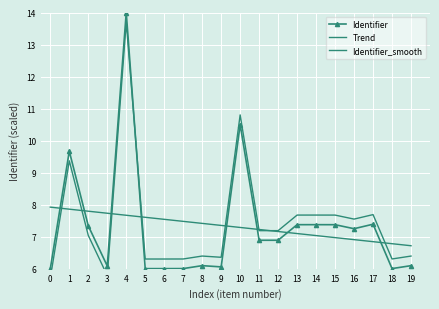

At which category does Identifier_smooth reach its first local peak?

1